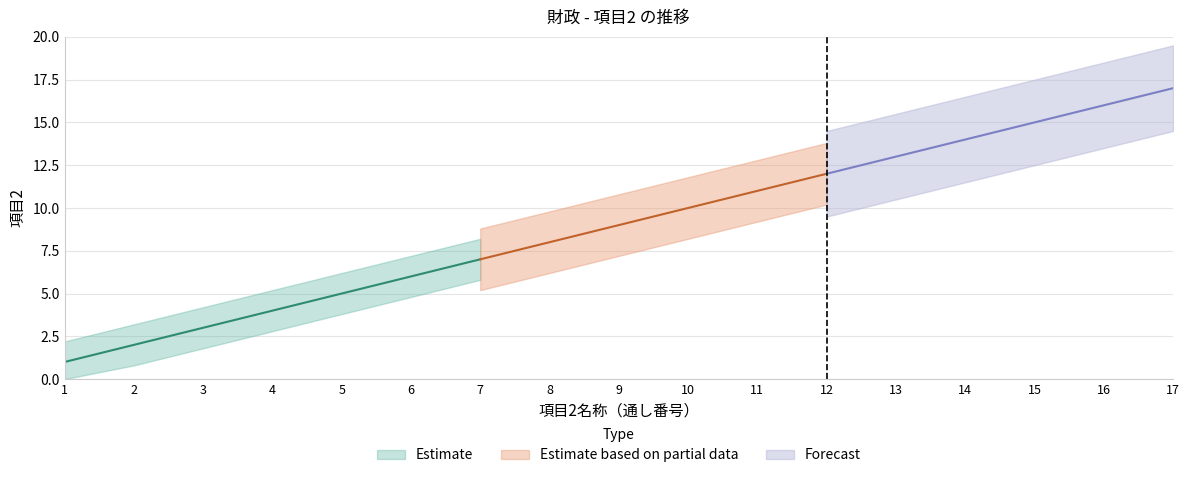

How many values are below 9?

8